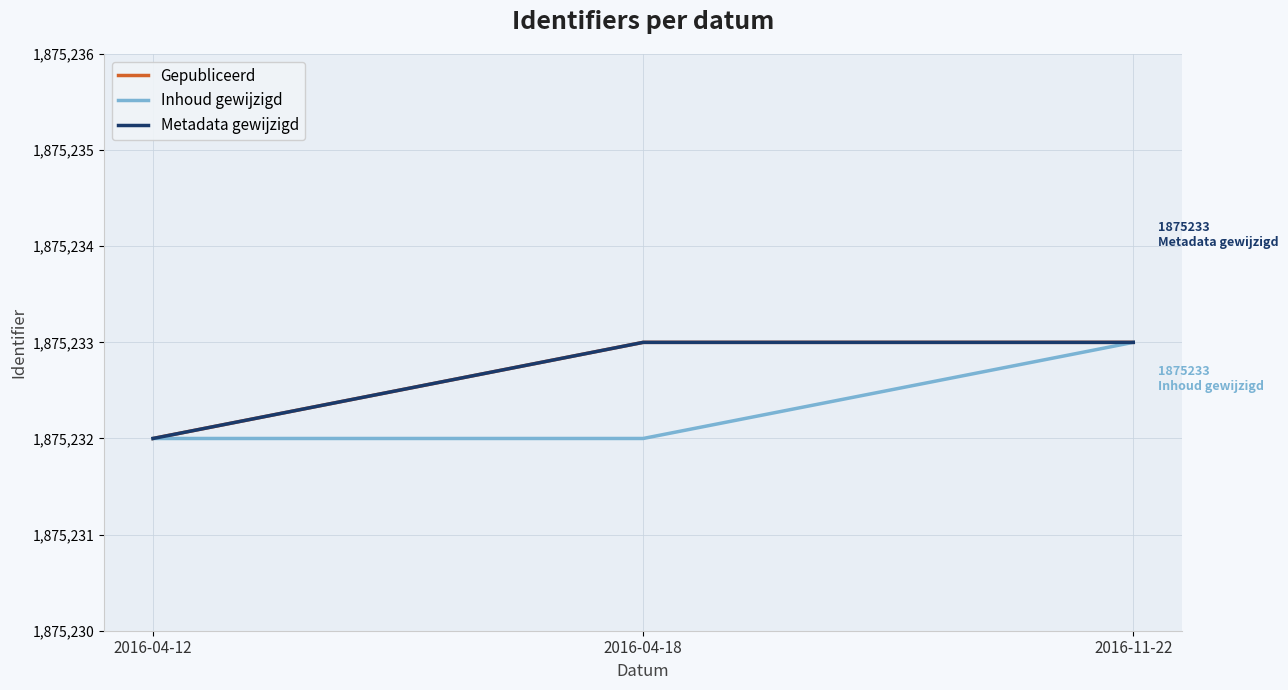

Which series changed the most between 2016-04-12 and 2016-04-18?

Gepubliceerd